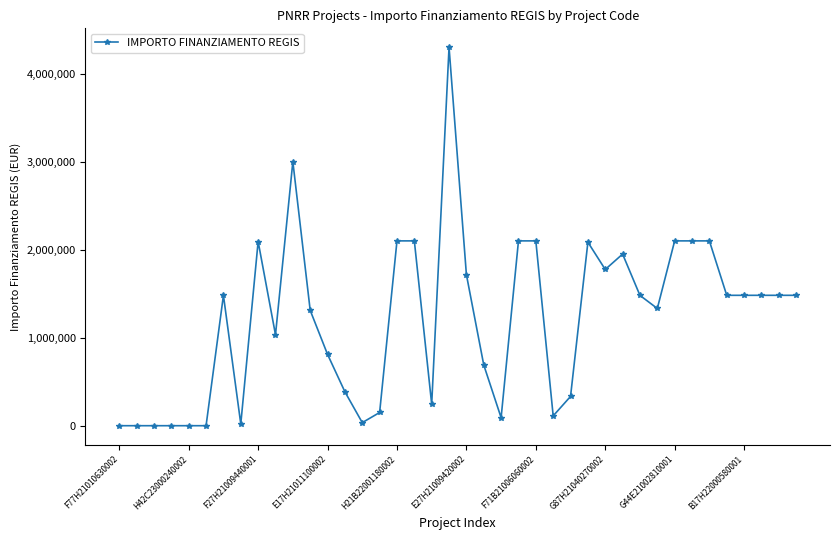

What is the difference between the maximum and minimum values?

4300000.0